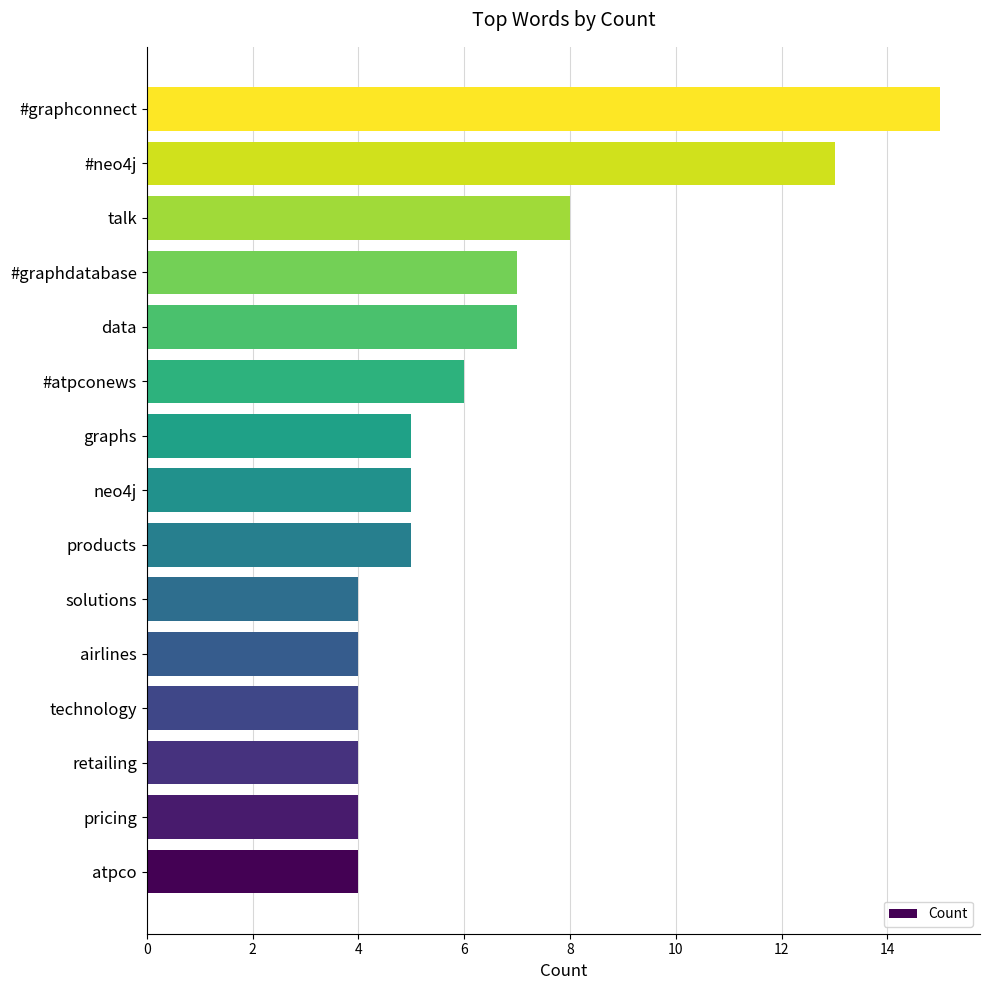

Does the chart contain stacked bars?

No